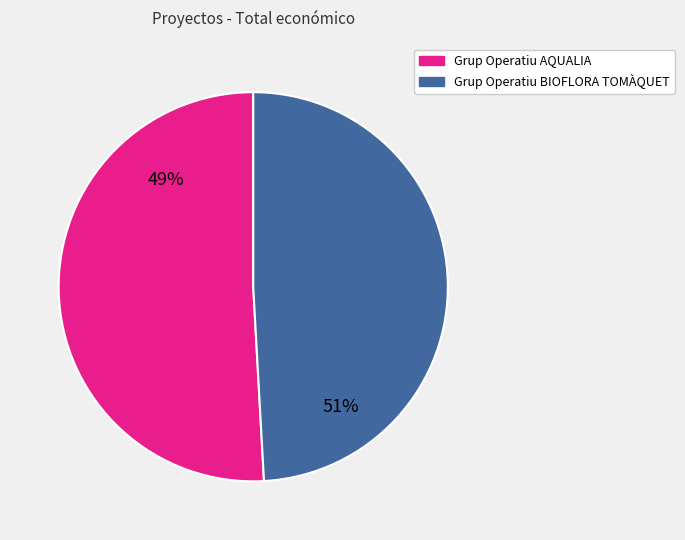

How many segments does this pie chart have?

2